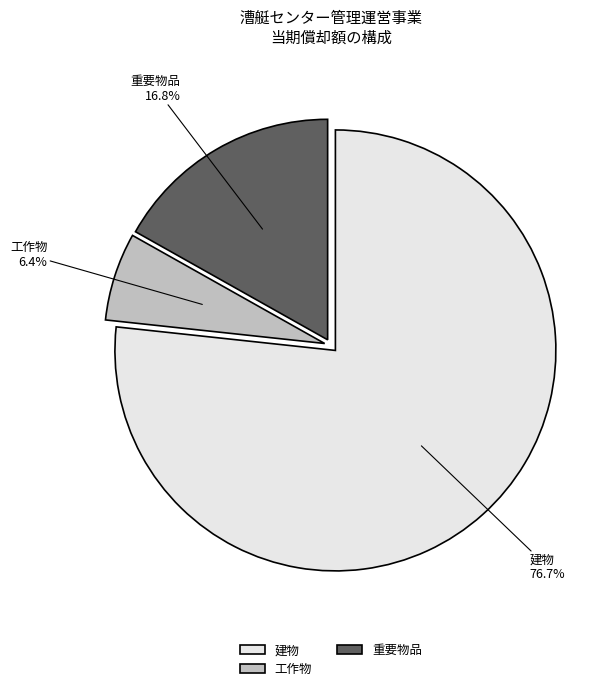

How many slices are in this pie chart?

3